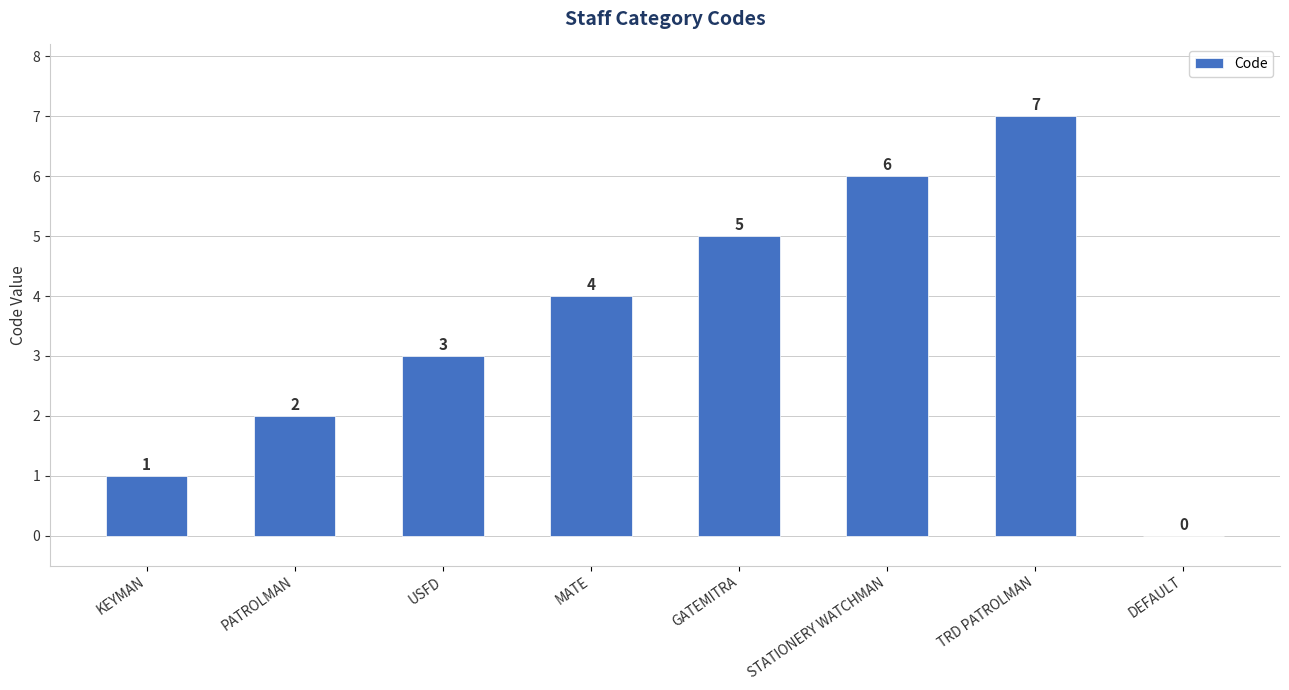

The chart shows a value of 2 at PATROLMAN. True or false?

True